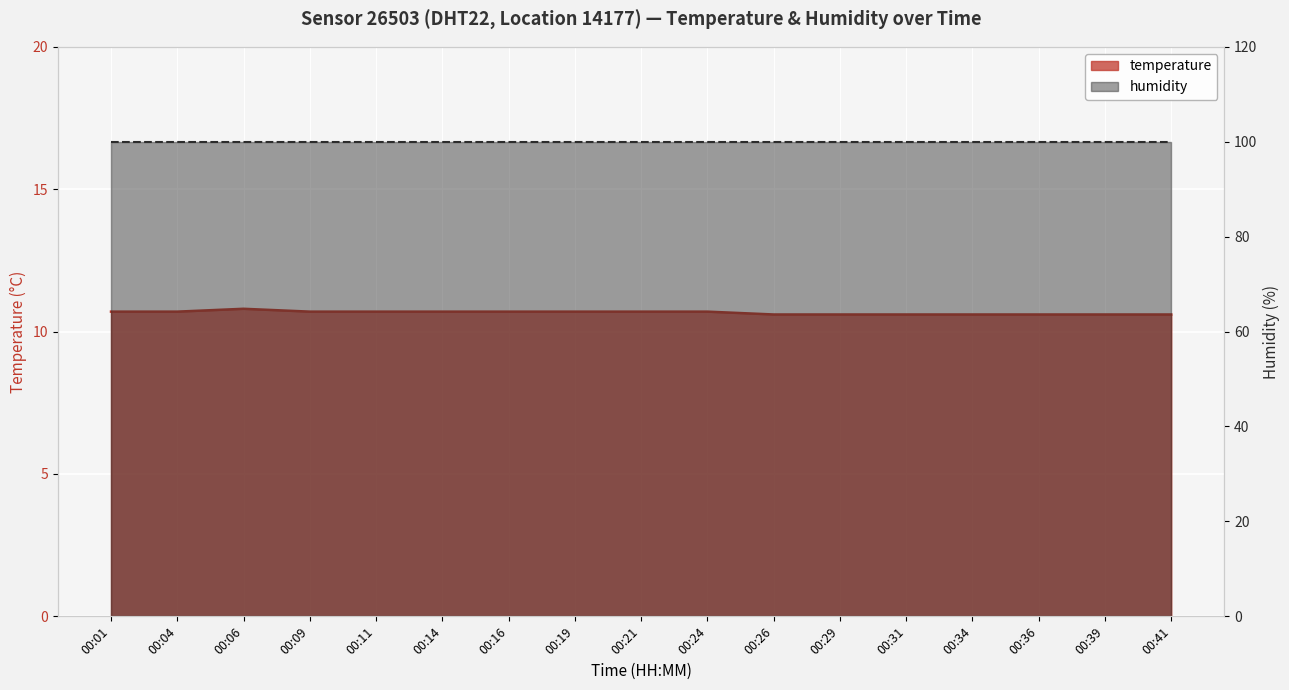

How many points are higher than both their immediate neighbors (excluding endpoints)?

1